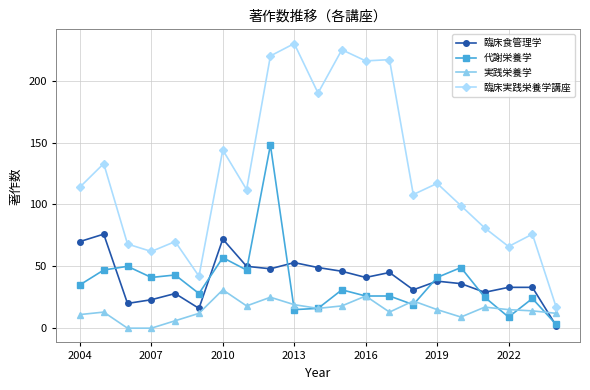

What is the average value of the 代謝栄養学 series?

37